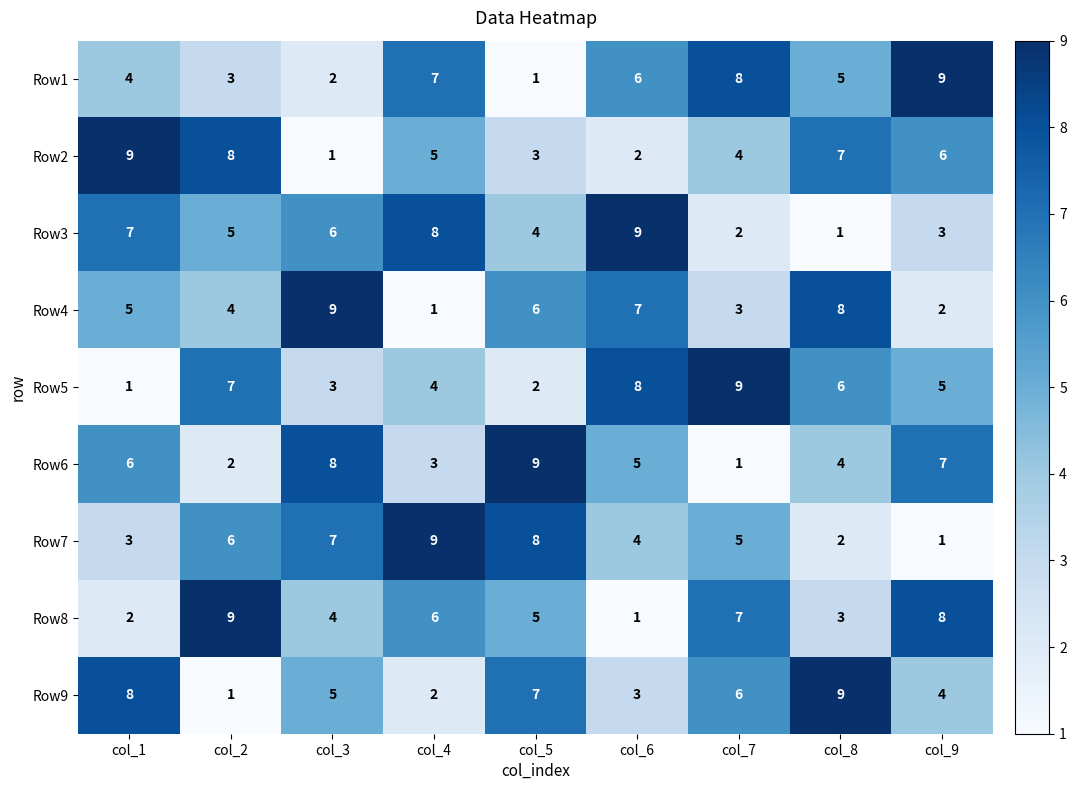

What is the maximum value shown in the chart?

9